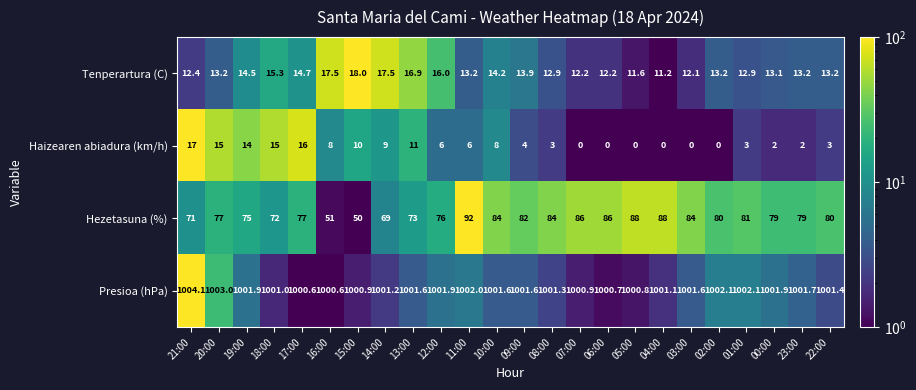

What value does the Tenperartura (C) series have at 17:00?

14.7